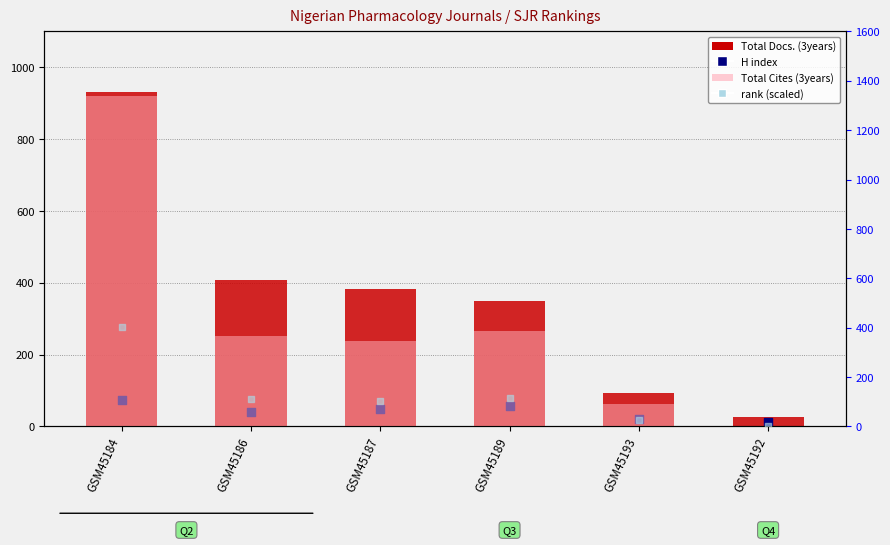

What are all the series names shown in the legend?

Total Docs. (3years), H index, Total Cites (3years), rank (scaled)